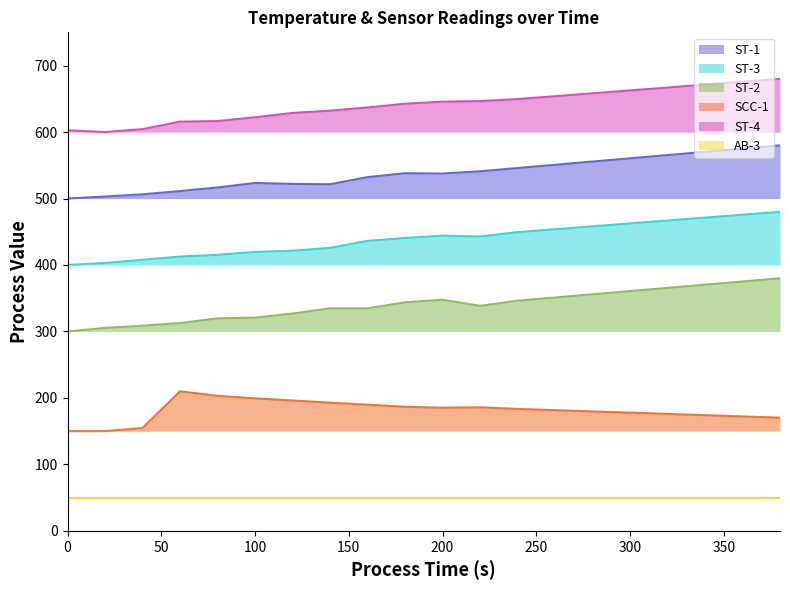

At how many categories does at least one series exceed 530?

20